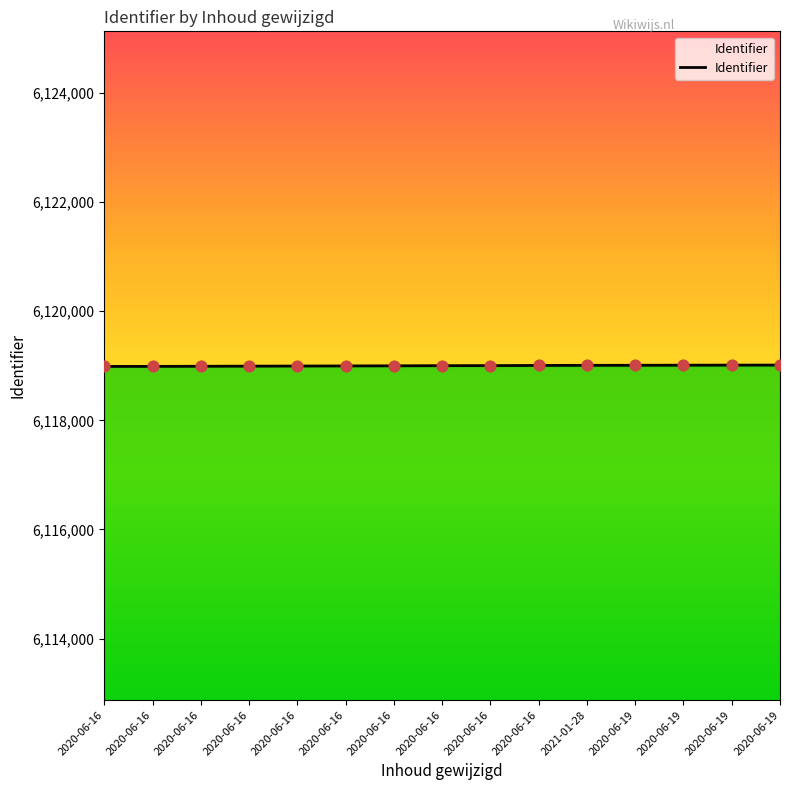

What is the ratio of the value at 2020-06-19 to the value at 2020-06-19?

1.0